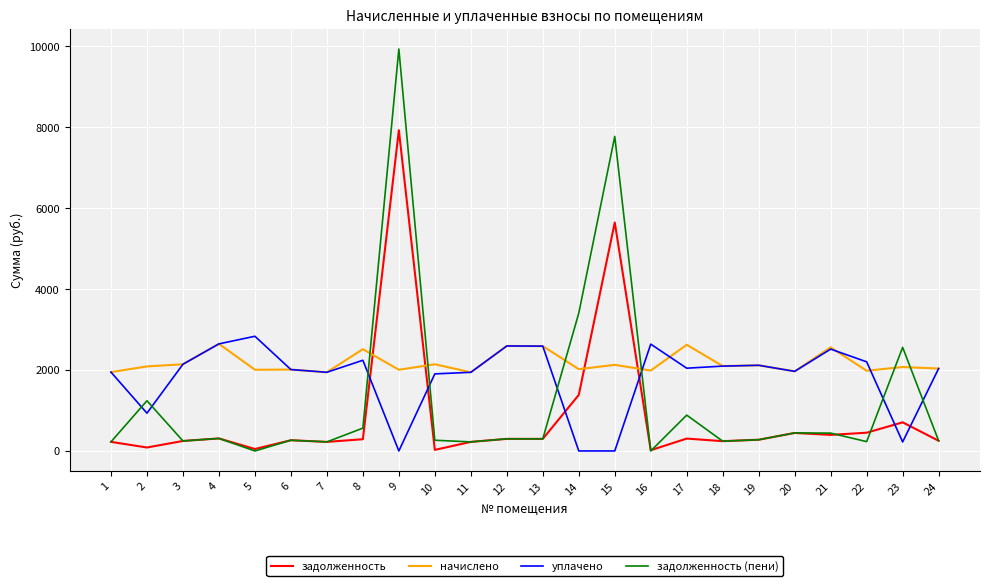

Which series changed the most between 13 and 15?

задолженность (пени)